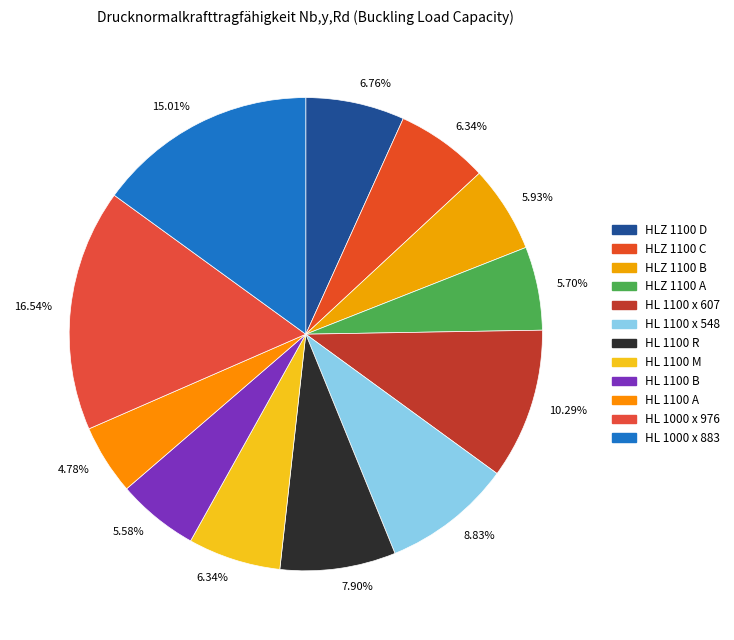

Rank the categories by value from highest to lowest.

HL 1000 x 976, HL 1000 x 883, HL 1100 x 607, HL 1100 x 548, HL 1100 R, HLZ 1100 D, HLZ 1100 C, HL 1100 M, HLZ 1100 B, HLZ 1100 A, HL 1100 B, HL 1100 A